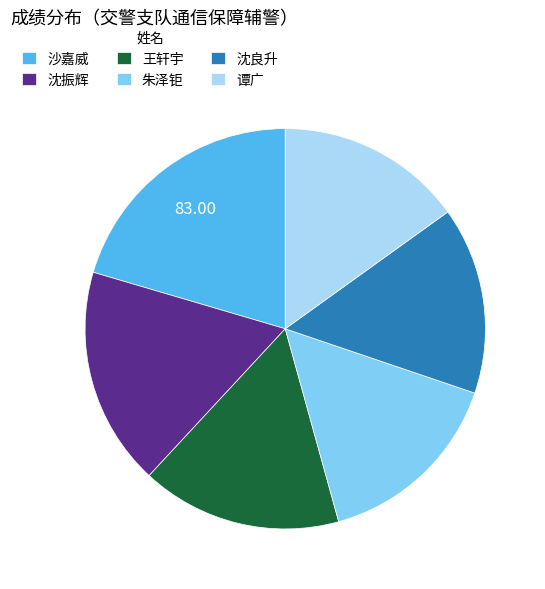

Which slice is the largest?

沙嘉威